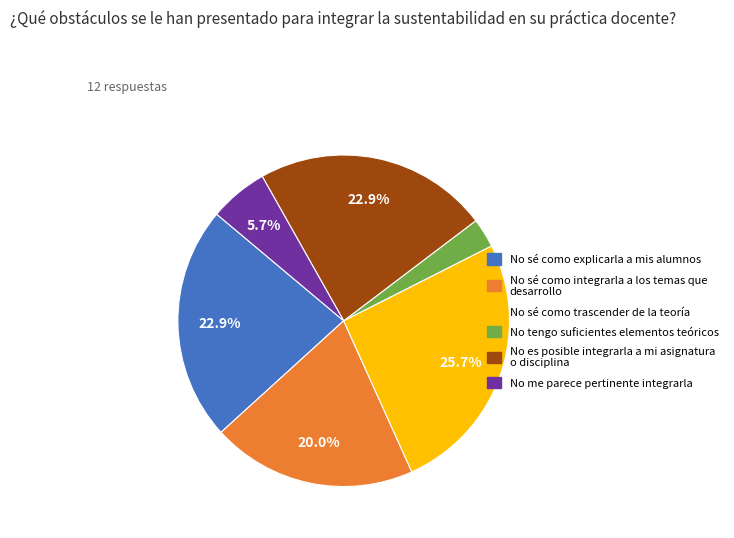

Does any single category account for the majority?

No